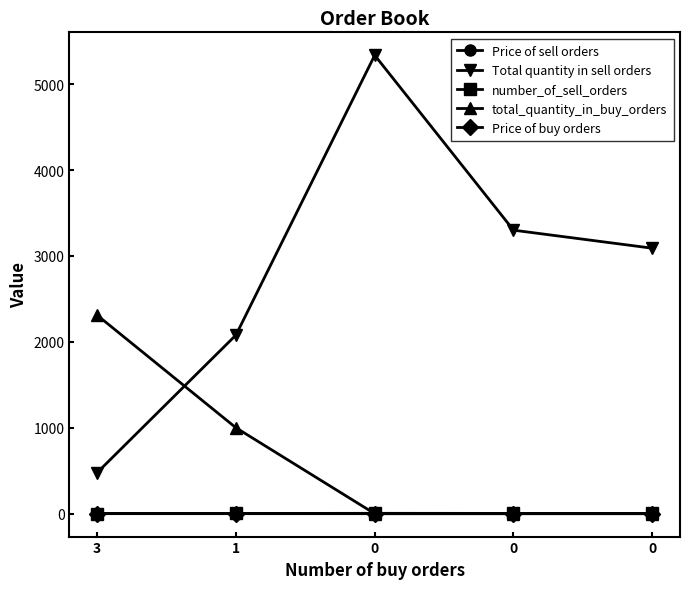

What is the difference between the second highest and second lowest values in the total_quantity_in_buy_orders series?

1000.0